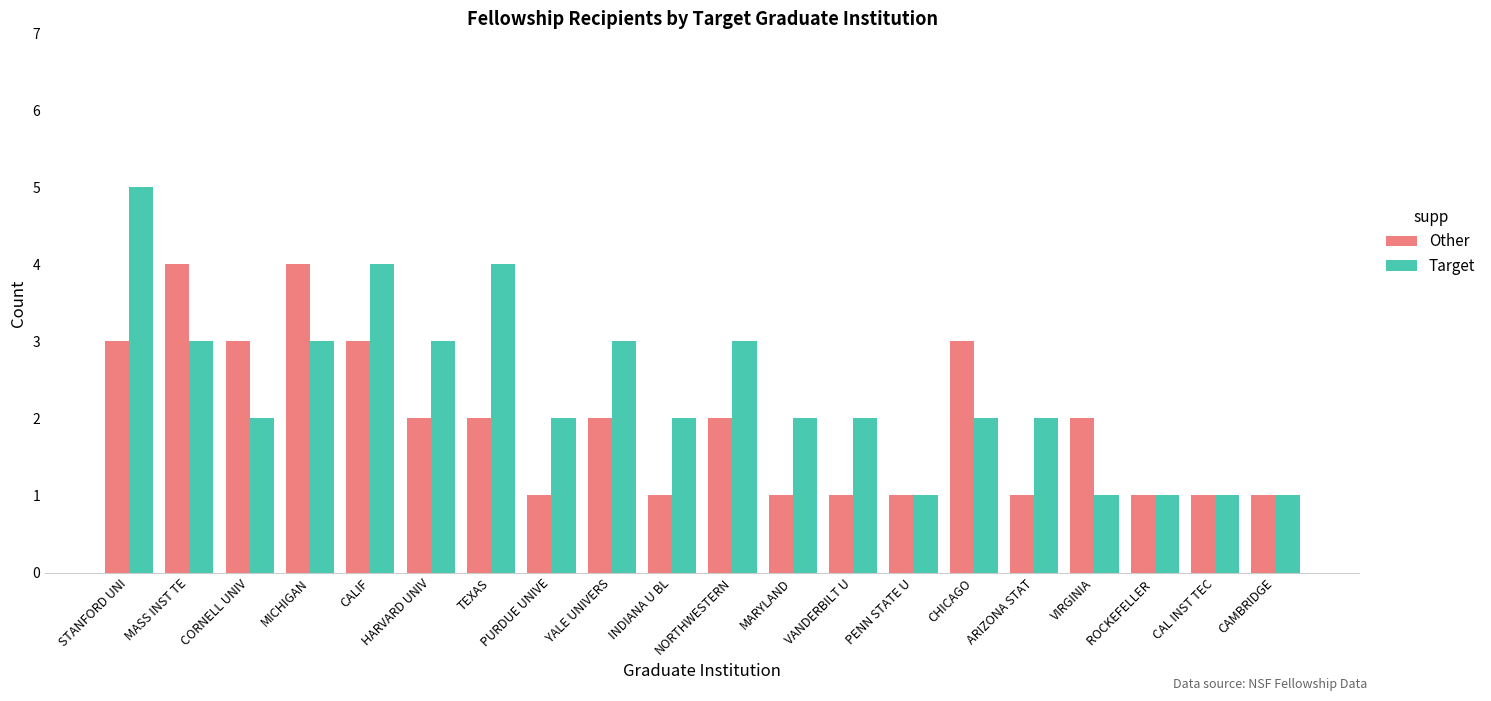

What is the label of the 16th bar from the left?

ARIZONA STAT